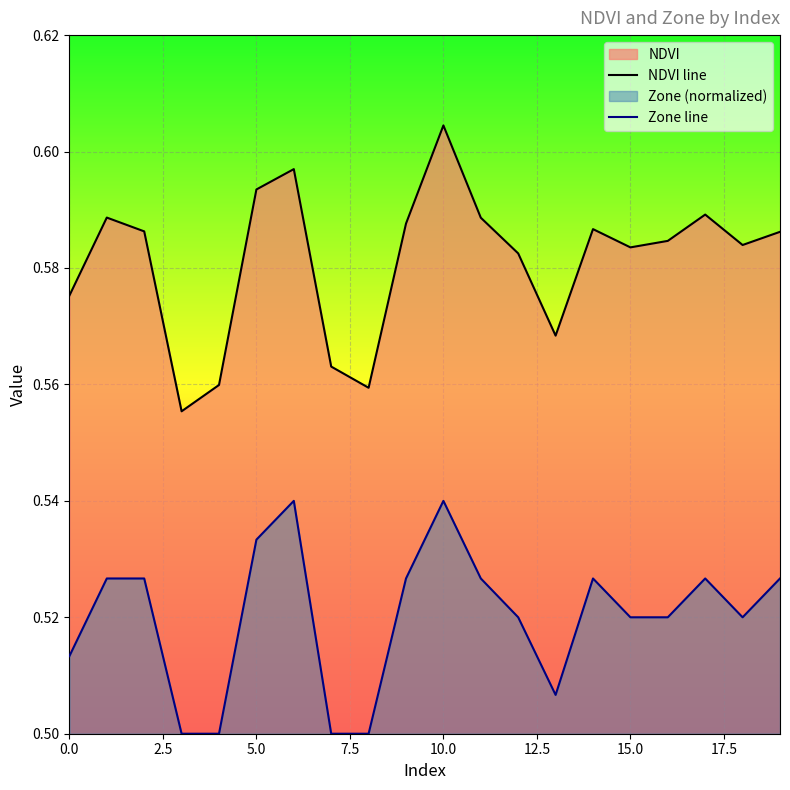

True or false: Zone line and NDVI line intersect in this chart.

False